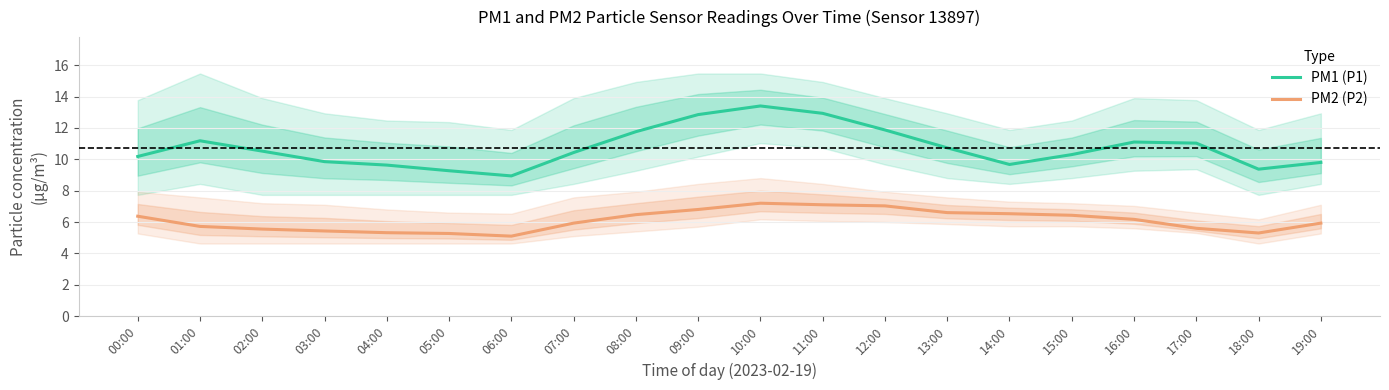

True or false: PM1 (P1) has more than 1 interior local peaks.

True